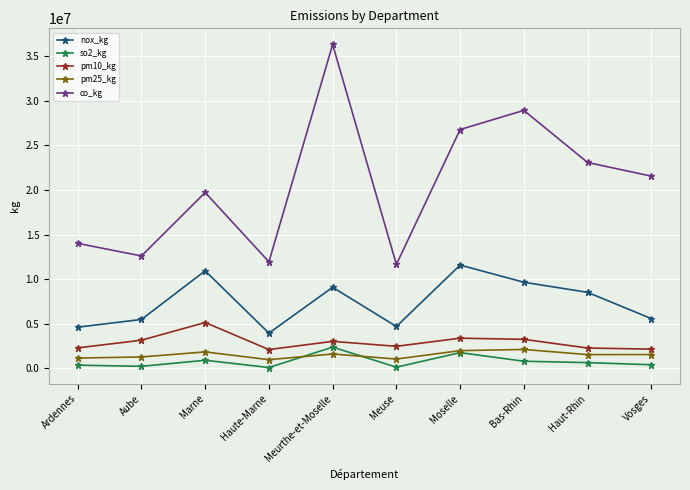

Which series has the widest spread of values?

co_kg